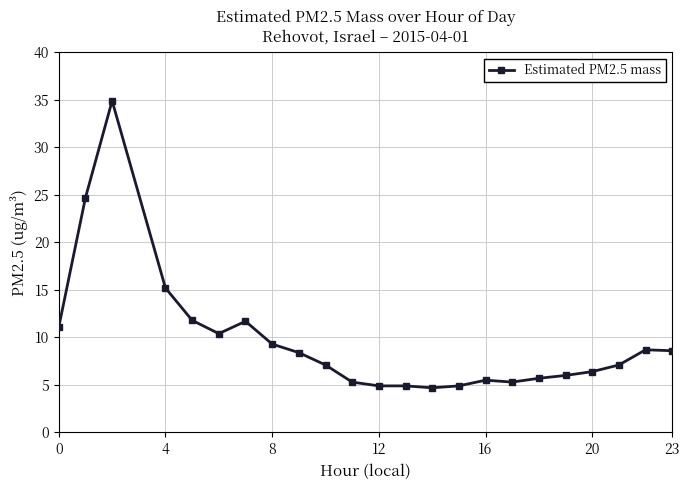

True or false: the data has more than 0 interior local peaks.

True